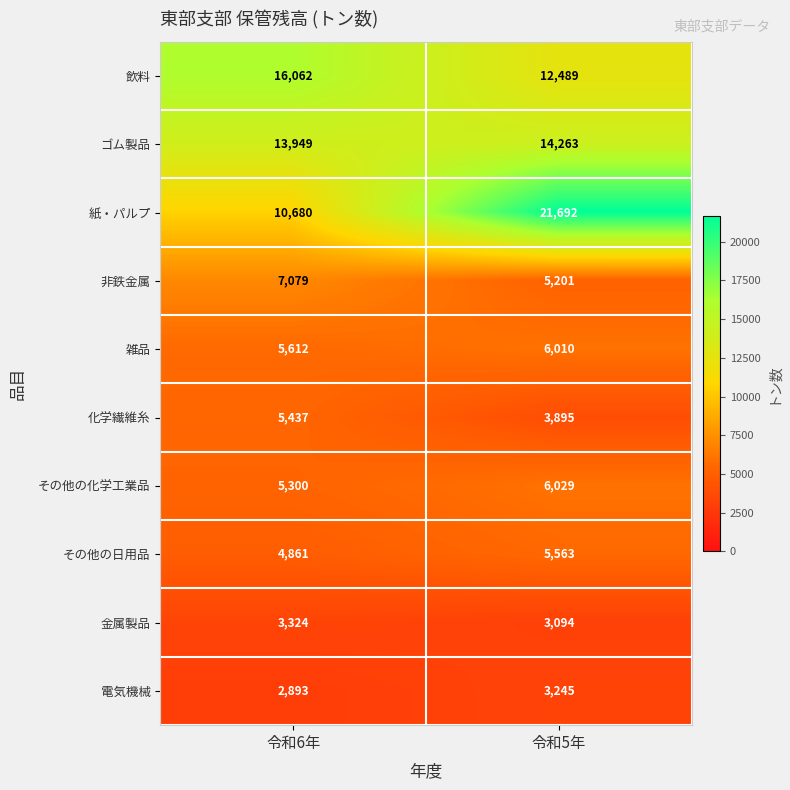

What is the sum of all その他の化学工業品 values?

11329